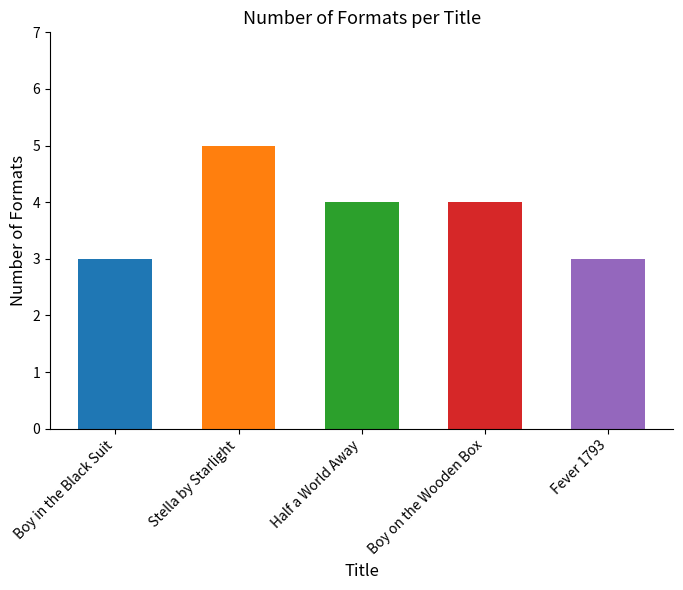

How many categories are shown in the chart?

5